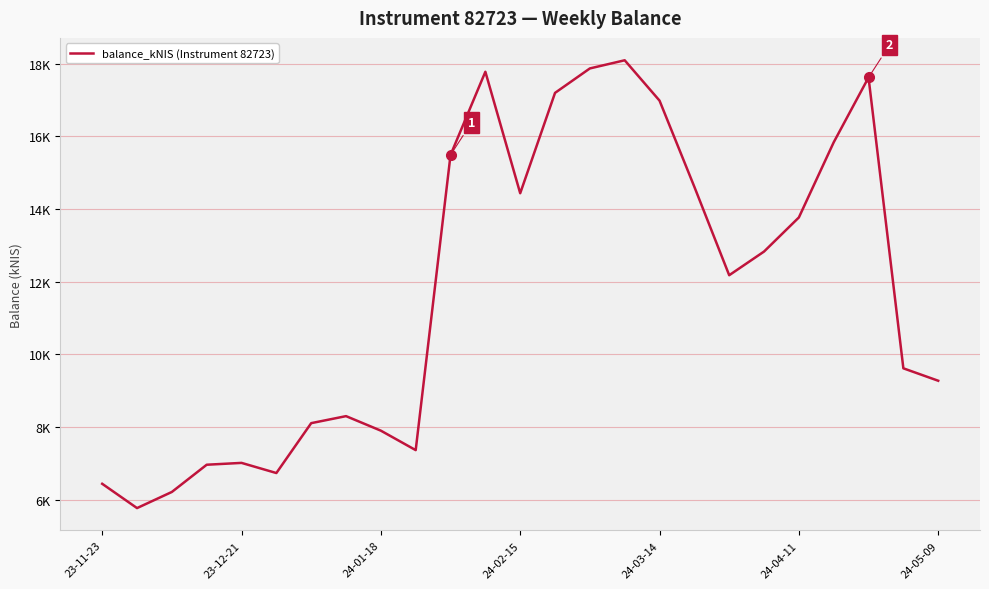

Is this an area chart (filled region under the line)?

No